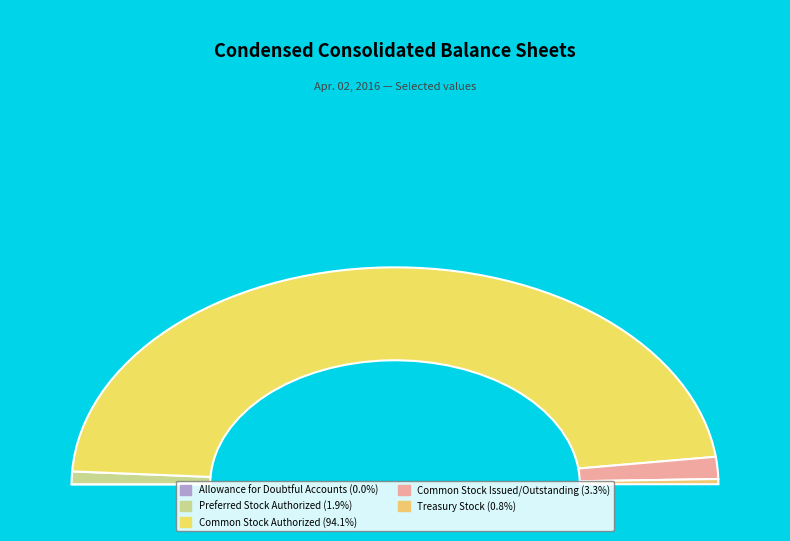

Rank the categories by value from highest to lowest.

Common Stock Authorized, Common Stock Issued/Outstanding, Preferred Stock Authorized, Treasury Stock, Allowance for Doubtful Accounts